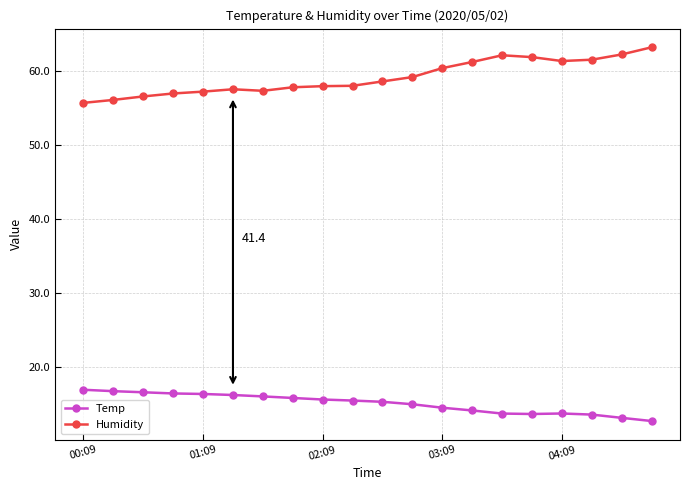

What is the average value of the Humidity series?

59.2